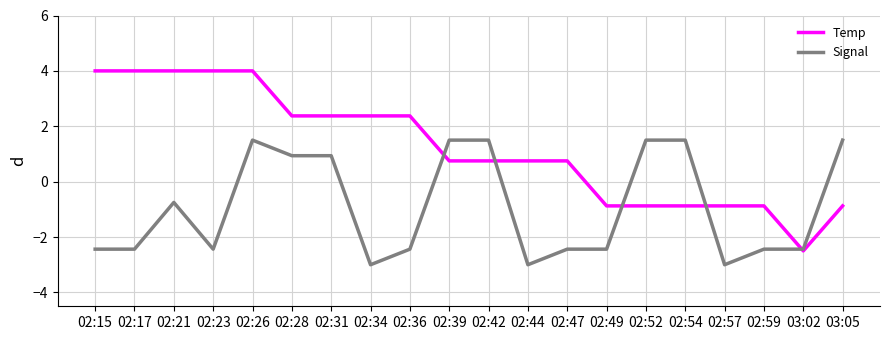

Rank the series by their maximum value, from highest to lowest.

Temp, Signal